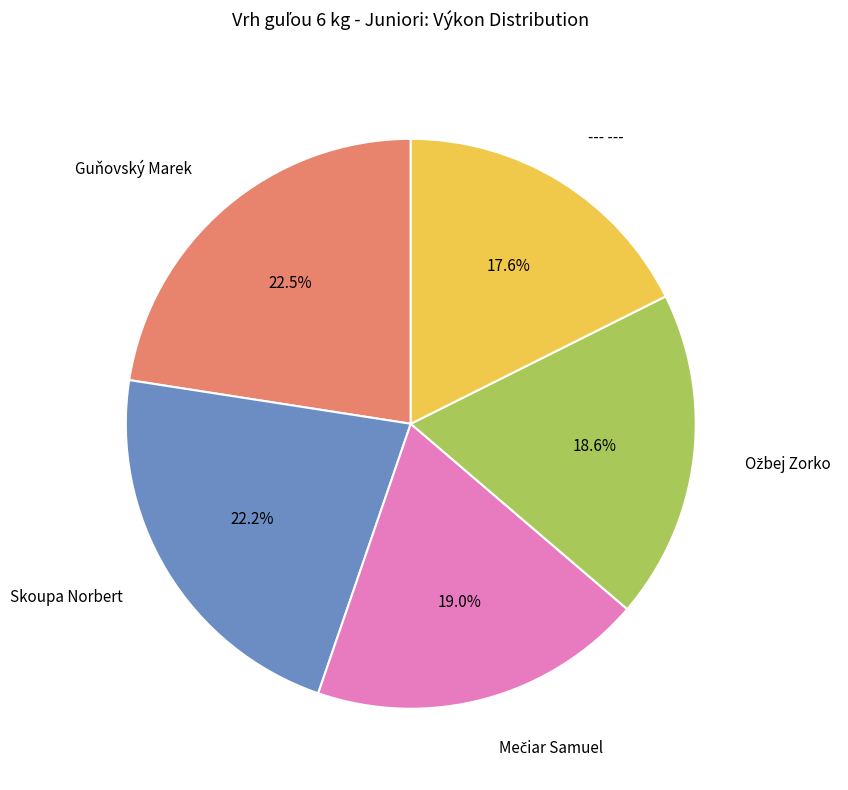

What is the smallest slice in the pie chart?

--- ---